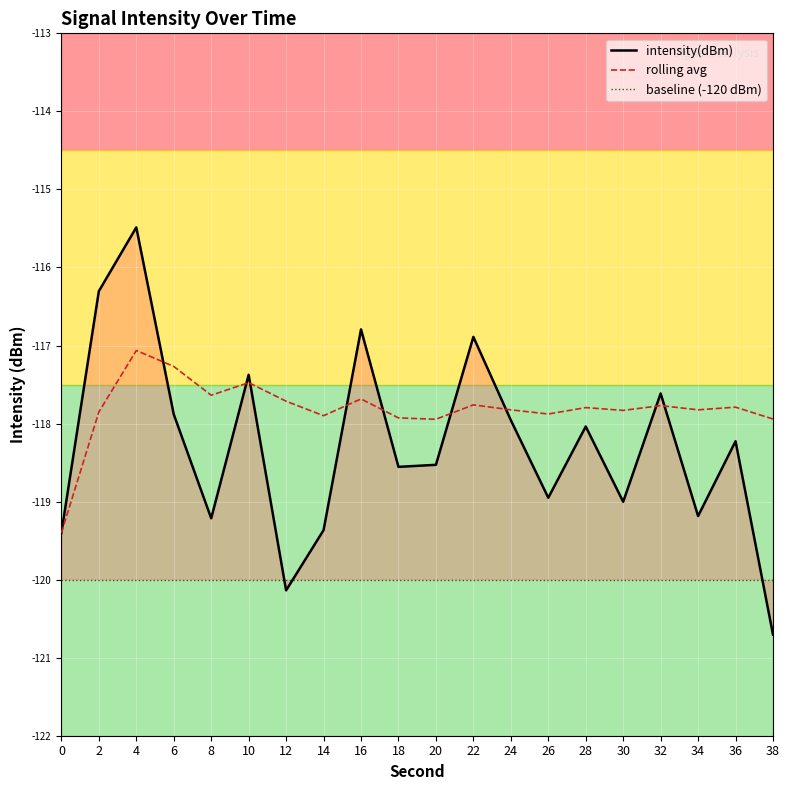

Which series has the largest total across all categories?

rolling avg